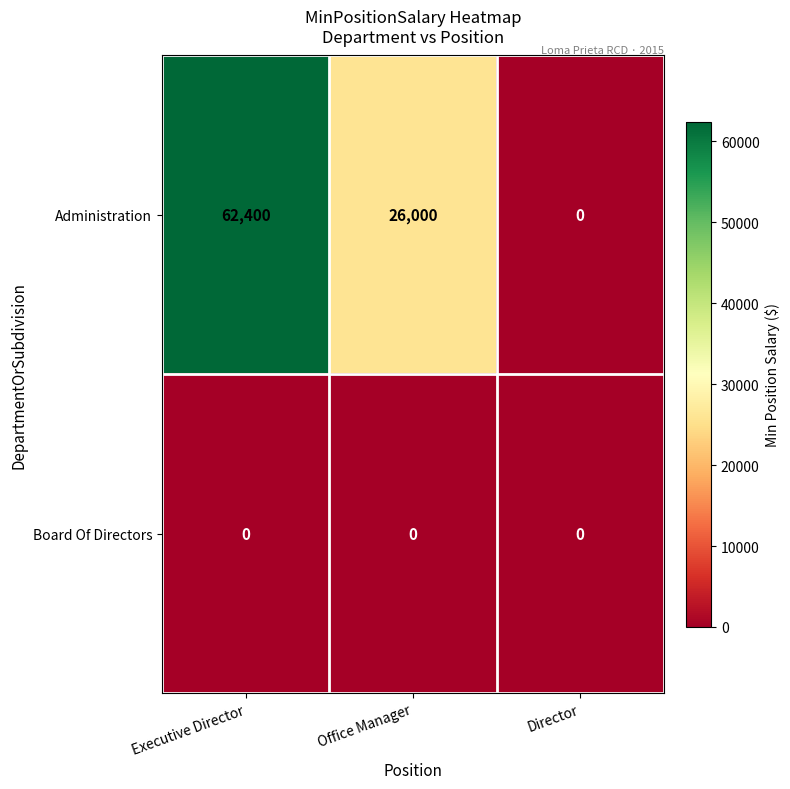

Rank the series by their average value, from highest to lowest.

Administration, Board Of Directors